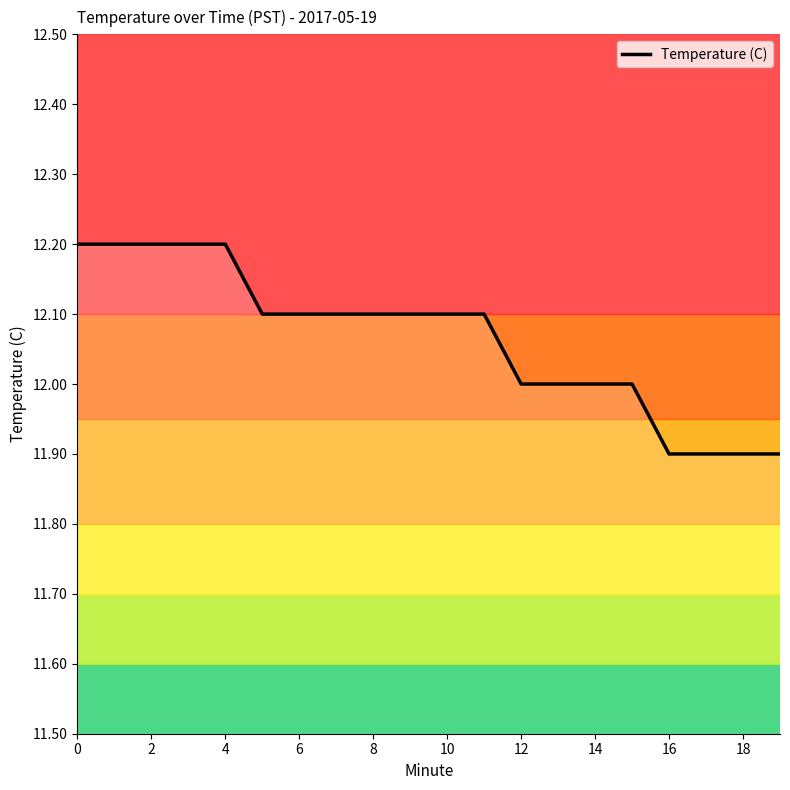

What is the smallest value displayed?

11.9